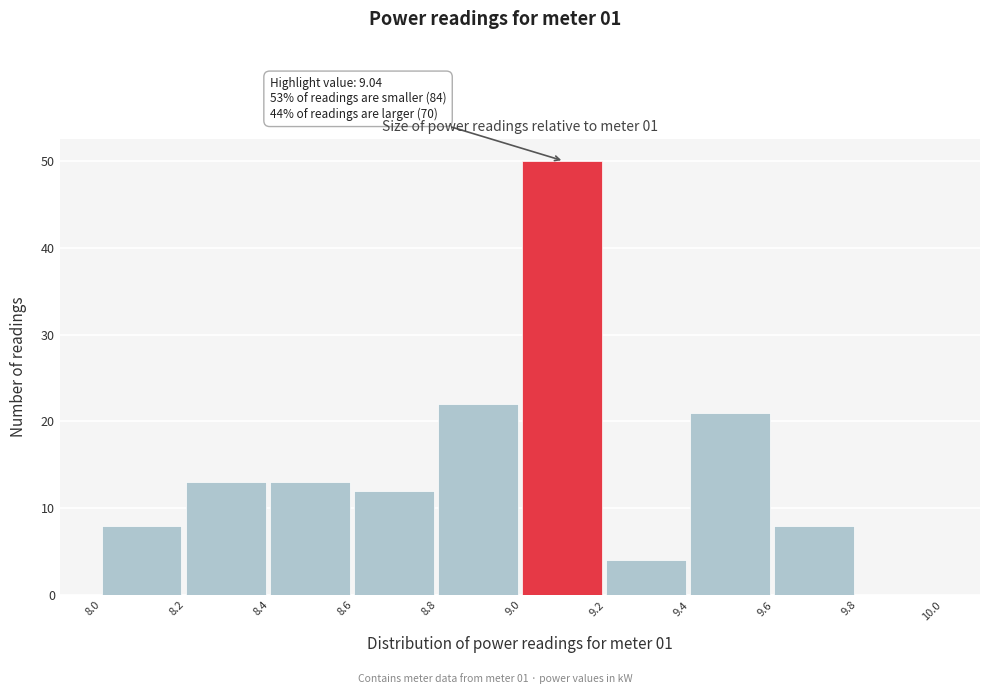

Which range on the x-axis has the tallest bar?

9.0 to 9.2